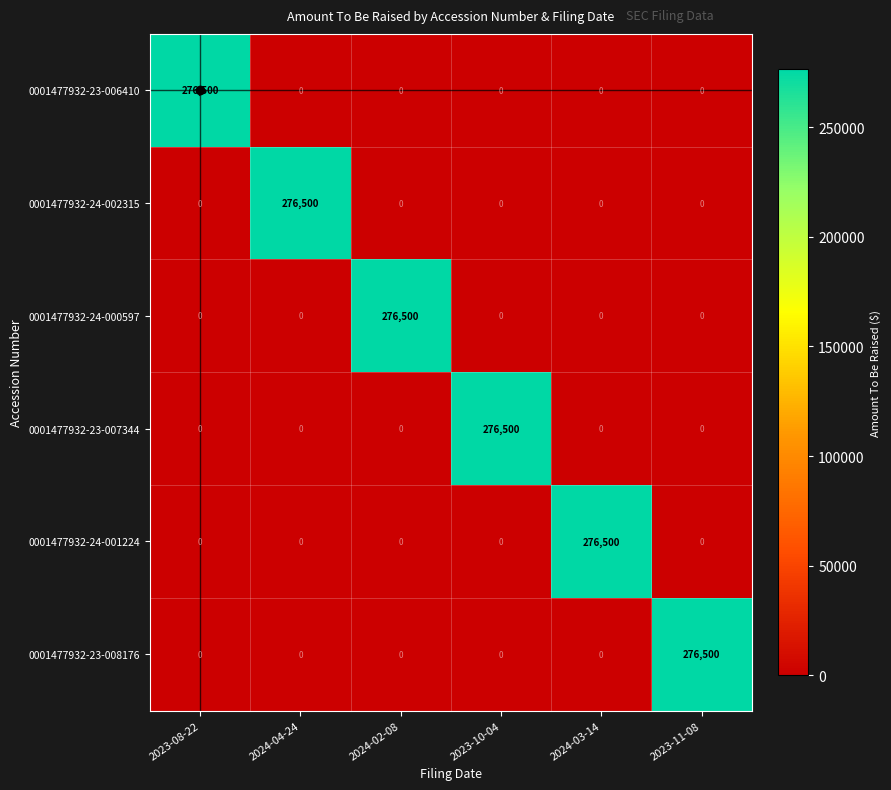

What is the difference between the maximum and second lowest values in the 0001477932-23-006410 series?

276500